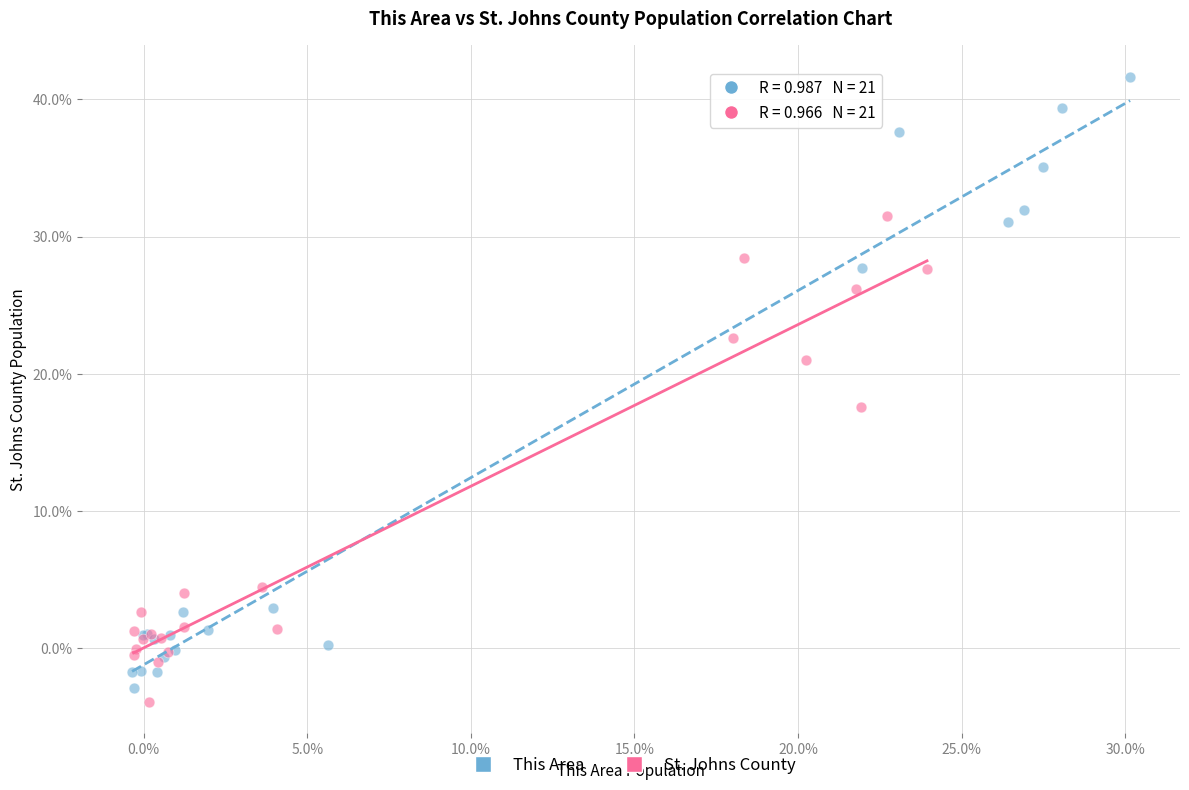

Which series contains the highest Y value?

This Area